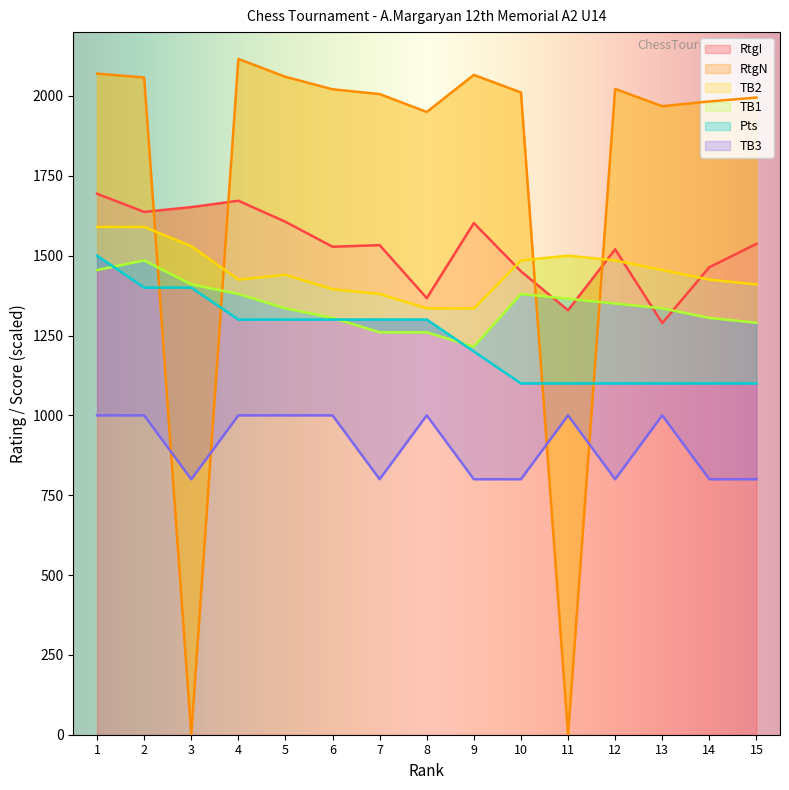

What is the maximum value for TB1?

1485